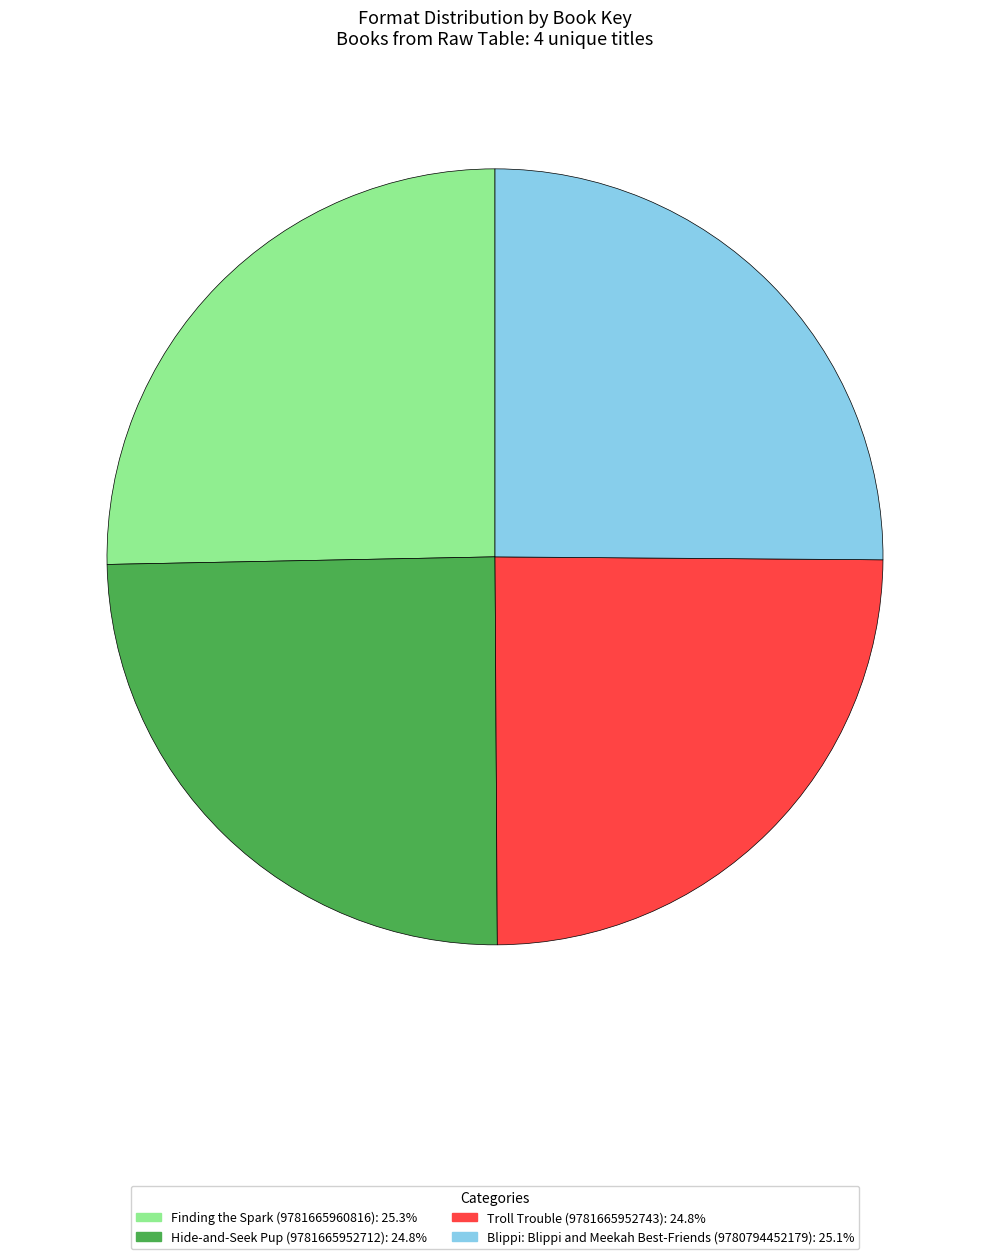

Combined, do Troll Trouble (9781665952743) and Hide-and-Seek Pup (9781665952712) account for over 50%?

No